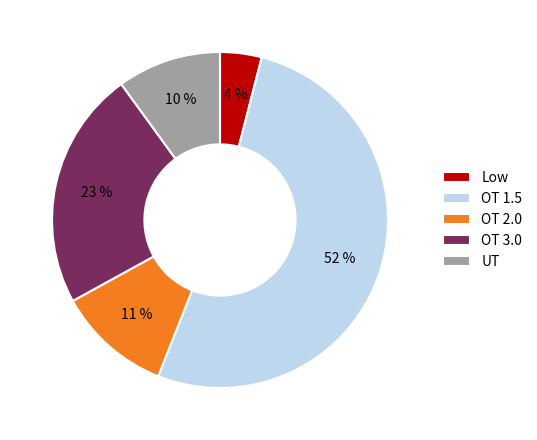

Which category accounts for the majority?

OT 1.5